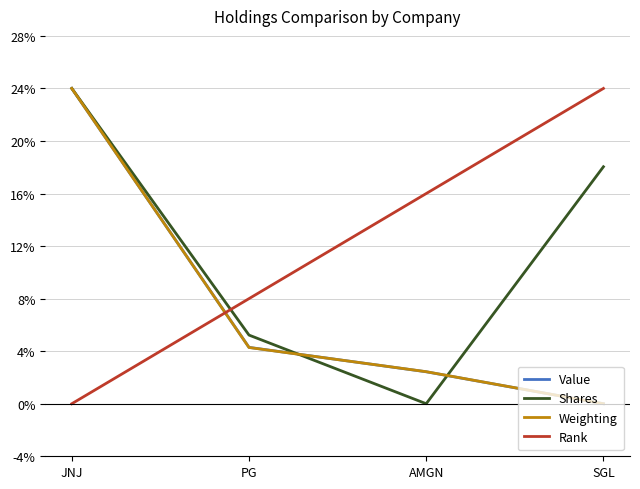

Reading right to left, transcribe all the data shown in this chart.

Value: 0.0	2.4	4.3	24.0
Shares: 18.0	0.0	5.2	24.0
Weighting: 0.0	2.4	4.3	24.0
Rank: 24.0	16.0	8.0	0.0